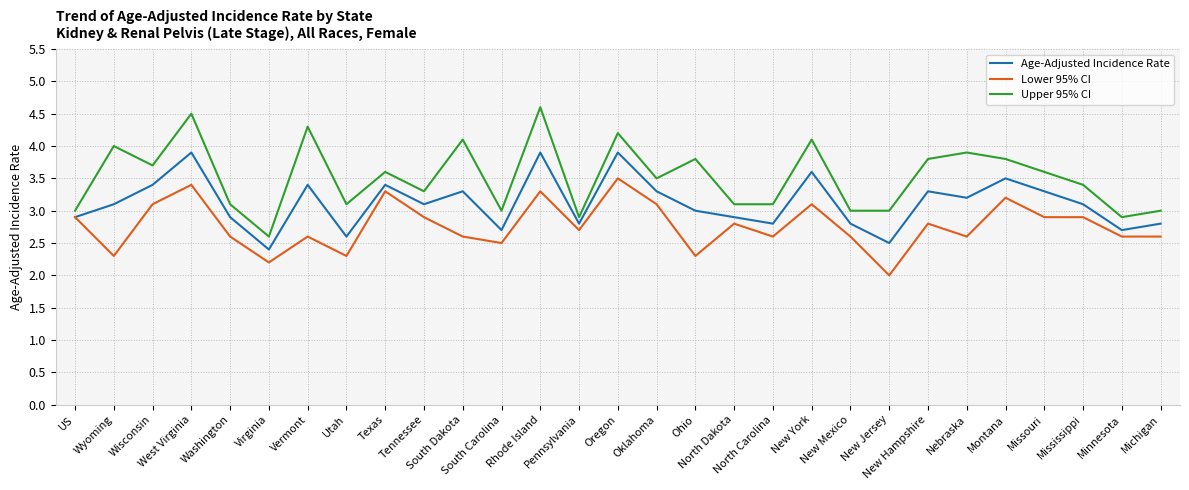

What is the difference between the maximum and minimum values in the Upper 95% CI series?

2.0